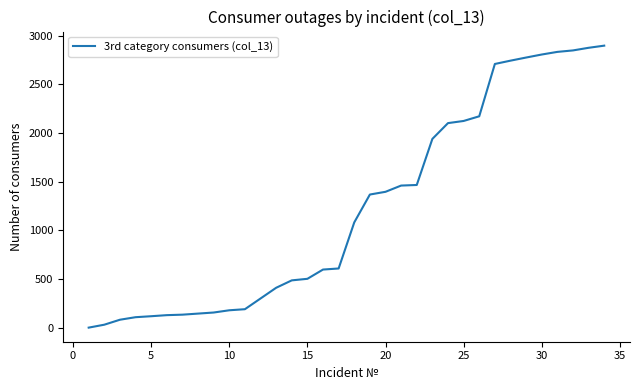

How many series are shown in this chart?

1